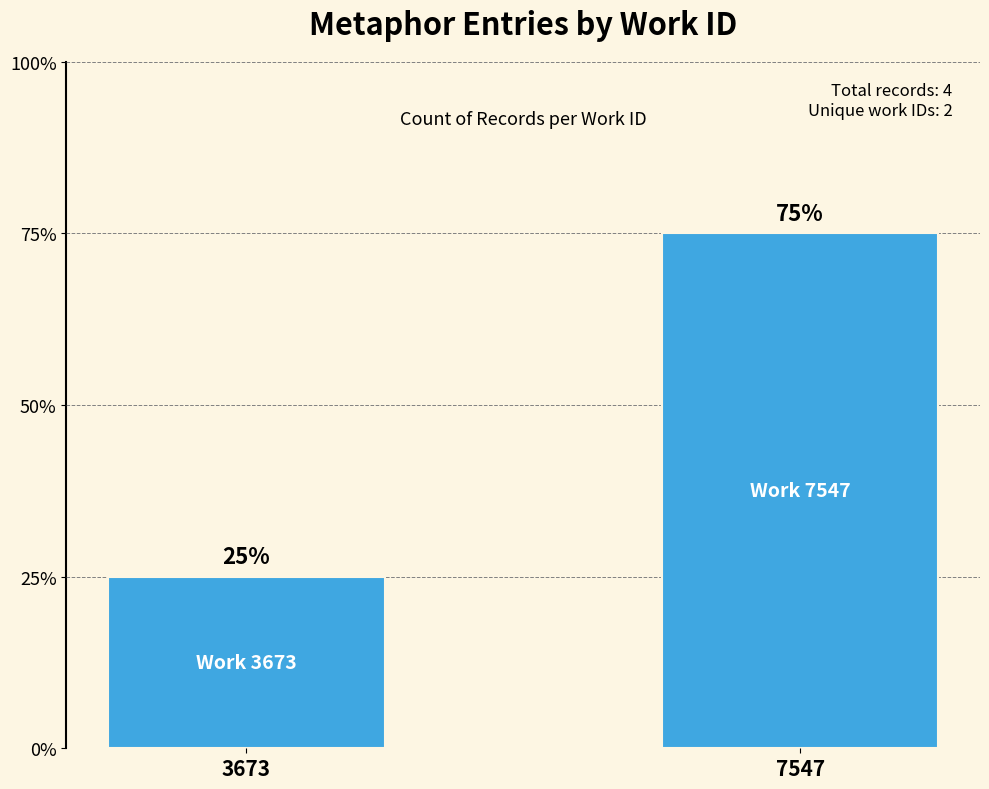

Does the chart contain any negative values?

No